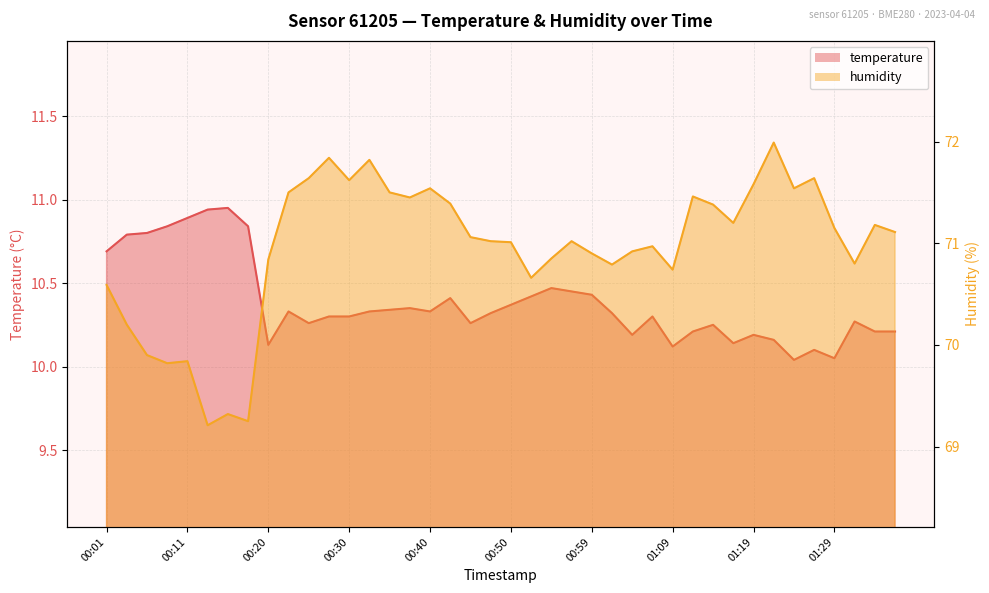

The value of humidity at 00:11 is 69.8. True or false?

True